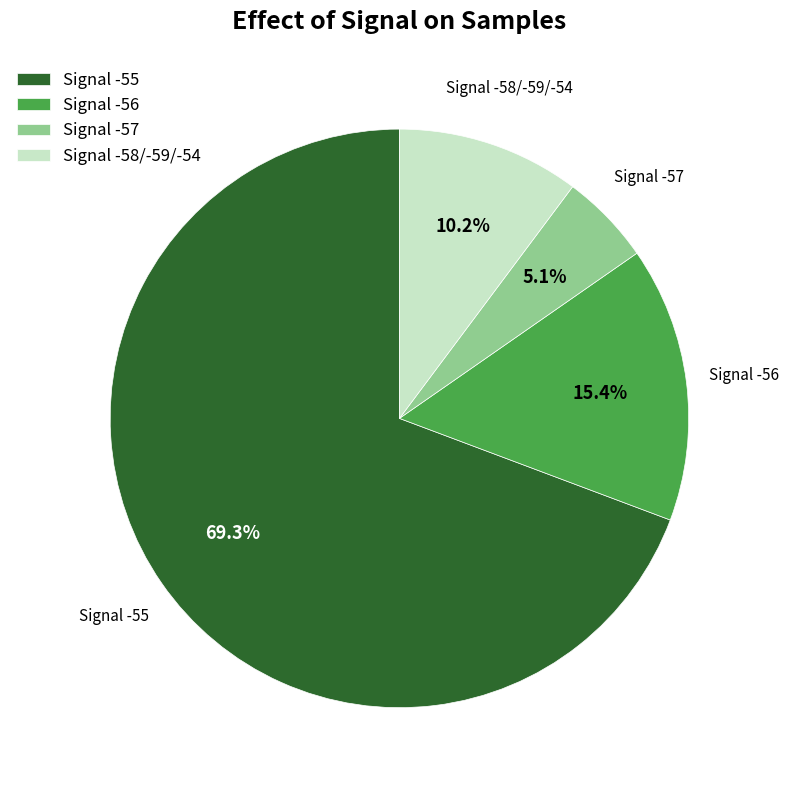

How many segments does this pie chart have?

4